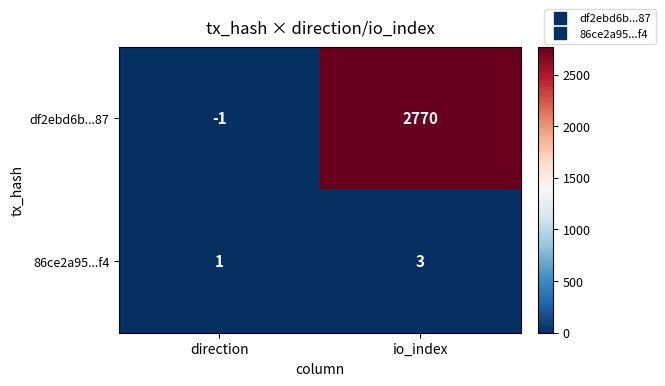

At direction, list the series in order from smallest to largest.

df2ebd6b...87, 86ce2a95...f4